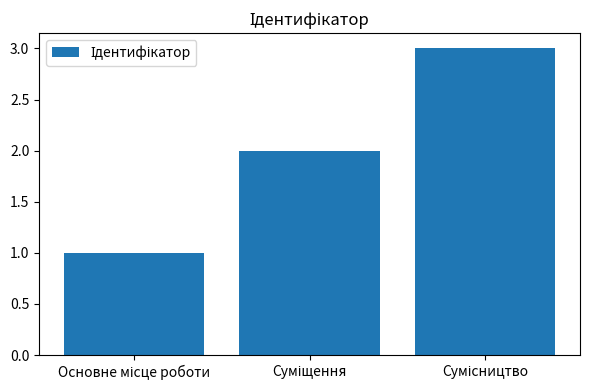

What is the maximum value shown in the chart?

3